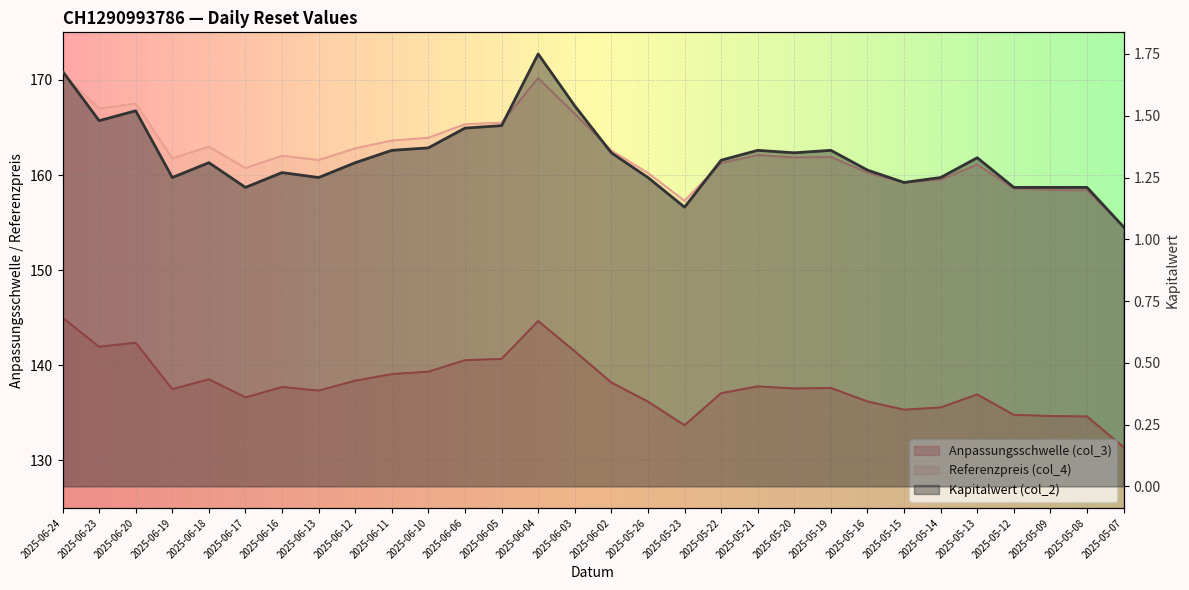

What is the sum of all Kapitalwert (col_2) values?

40.1